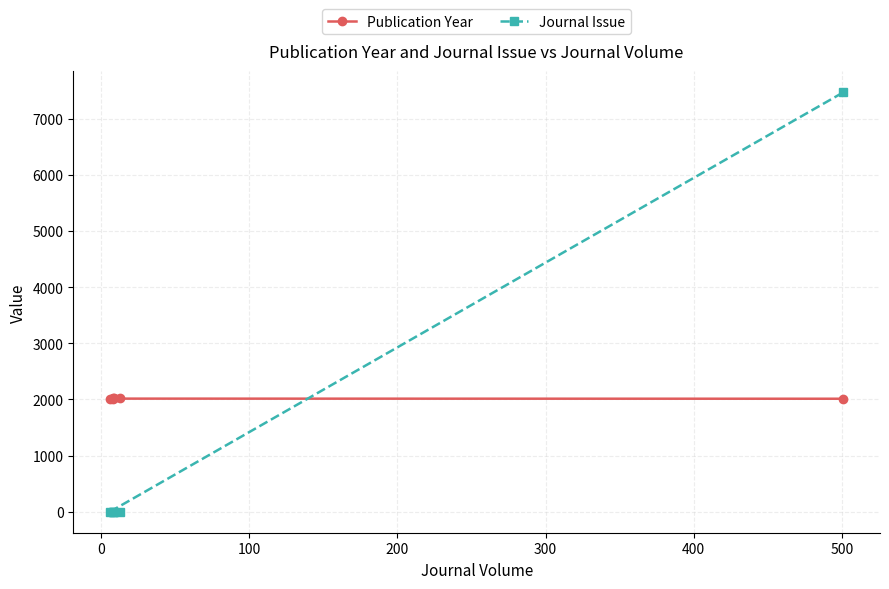

How many data points in Journal Issue are above 1?

1